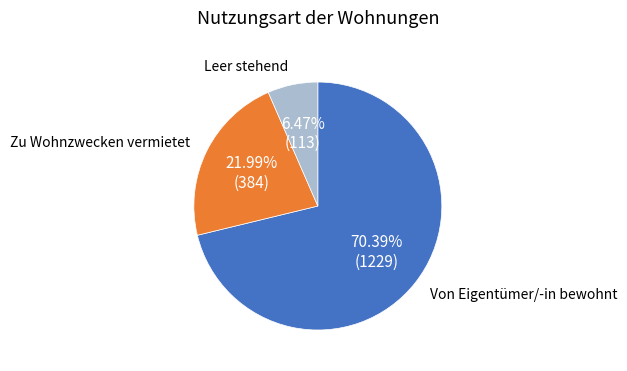

The Von Eigentümer/-in bewohnt slice represents 81% of the pie. True or false?

False